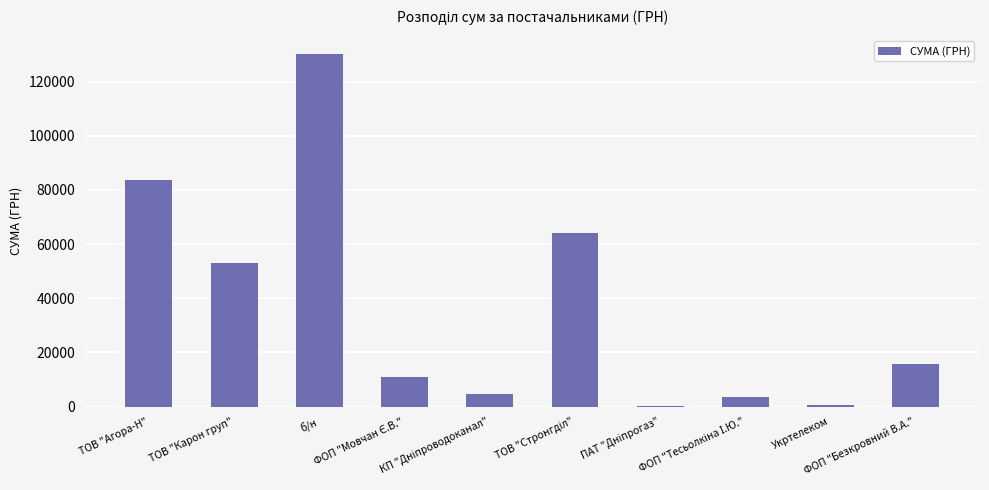

What is the sum of all values?

366931.2